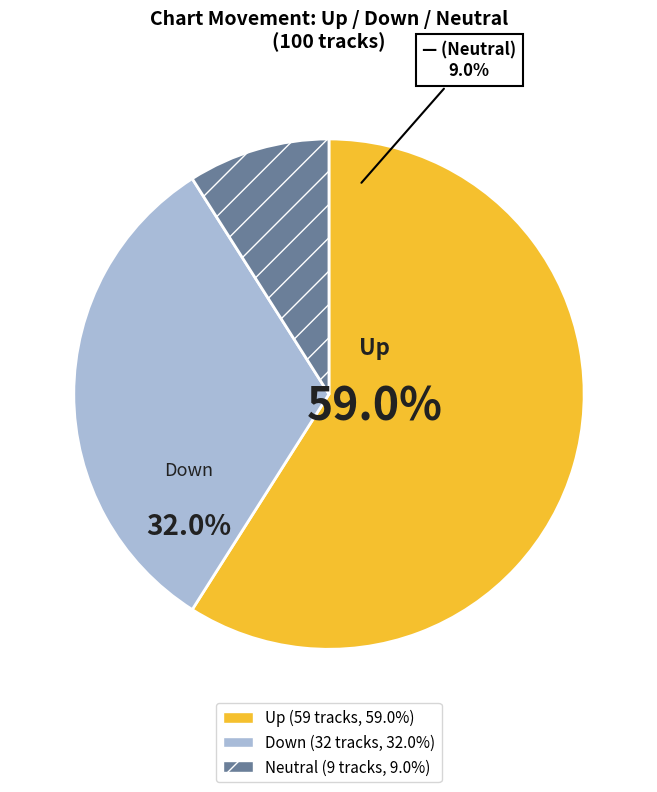

To the nearest percent, what percentage of the pie is up?

59%